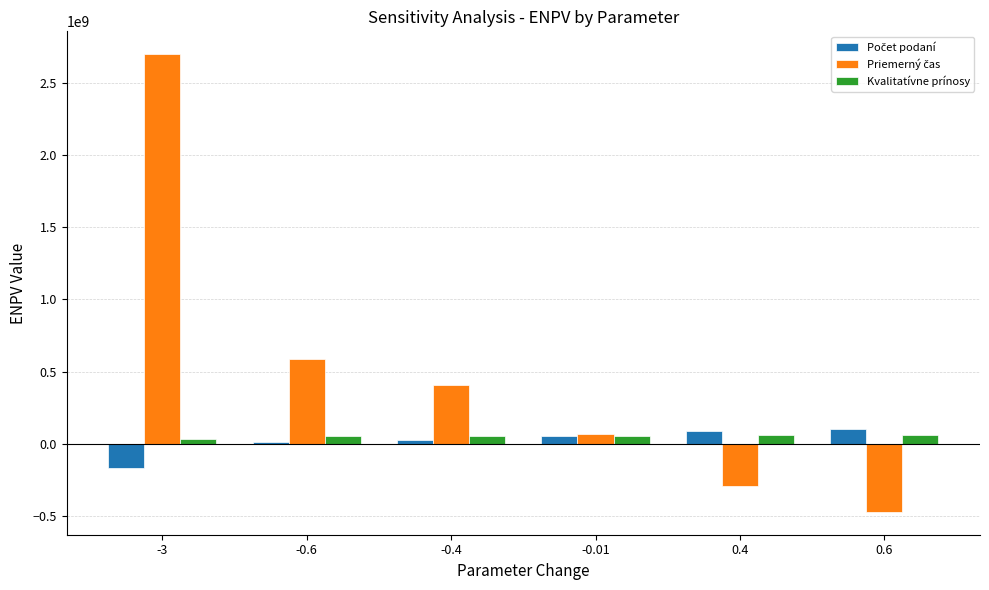

At which category is the sum across all series the highest?

-3